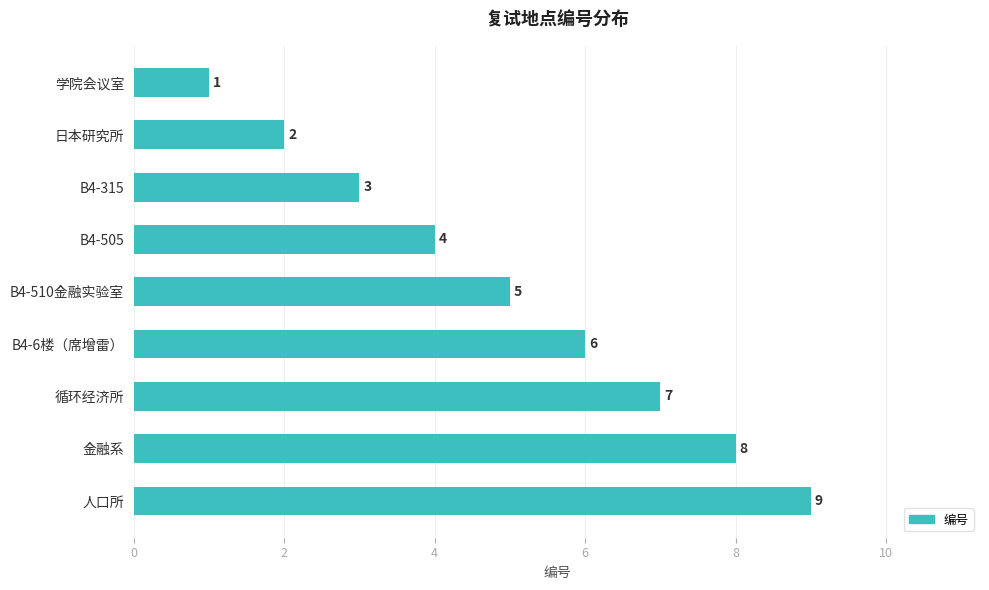

What is the change in value from 日本研究所 to 循环经济所?

+5